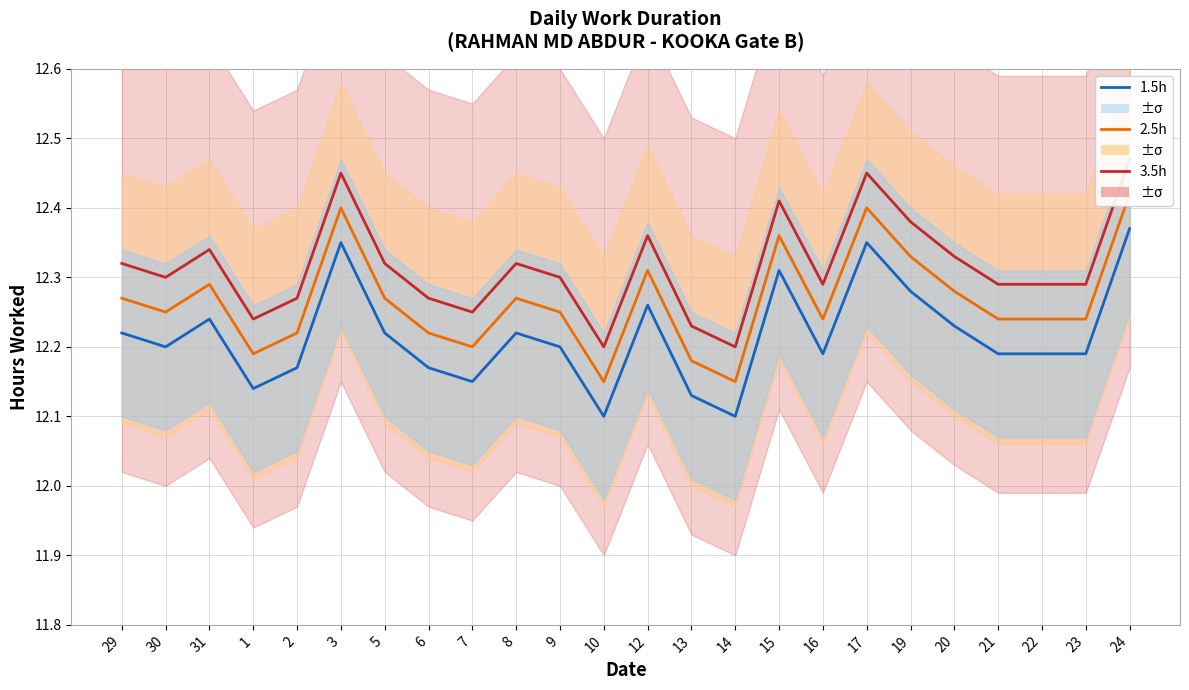

What is the difference between the maximum and second lowest values in the 2.5h series?

0.3